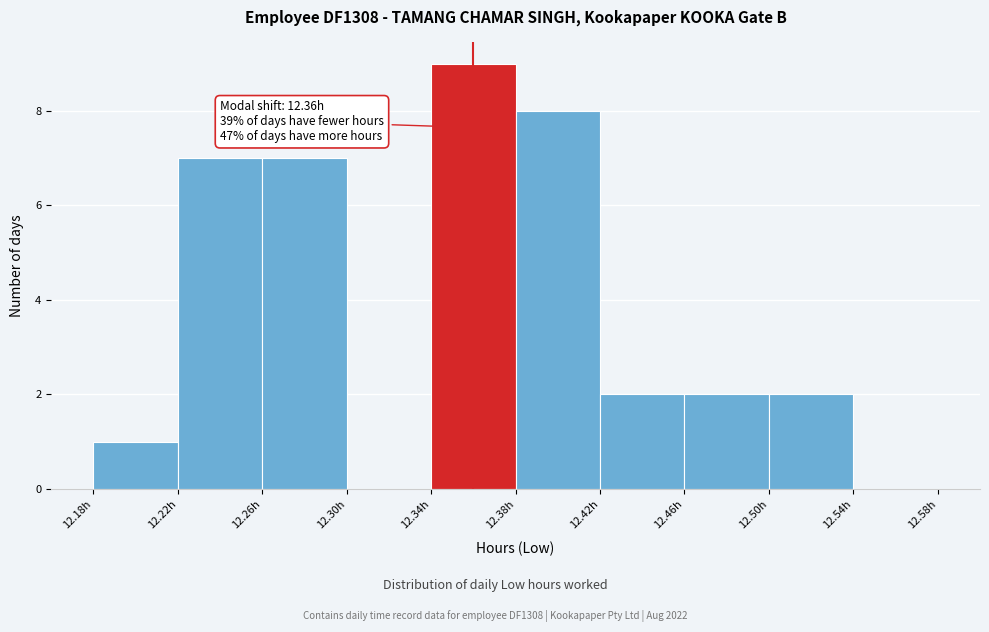

Which range on the x-axis has the tallest bar?

12.34 to 12.38